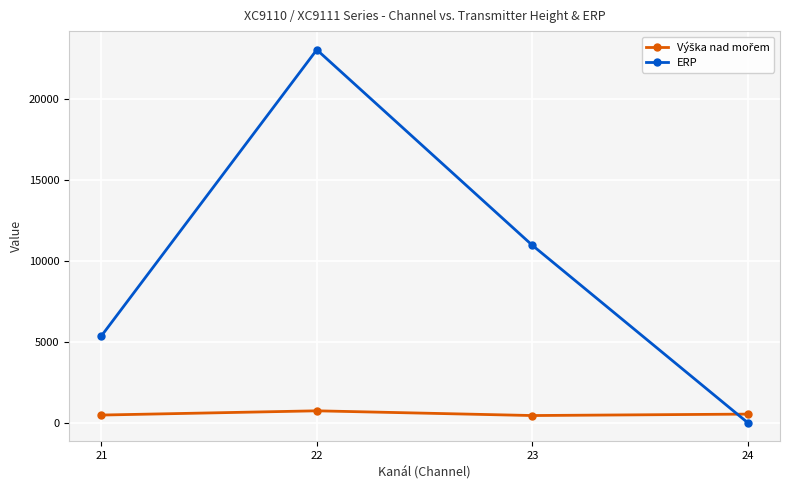

The ERP series shows 25.0 at 24. True or false?

True